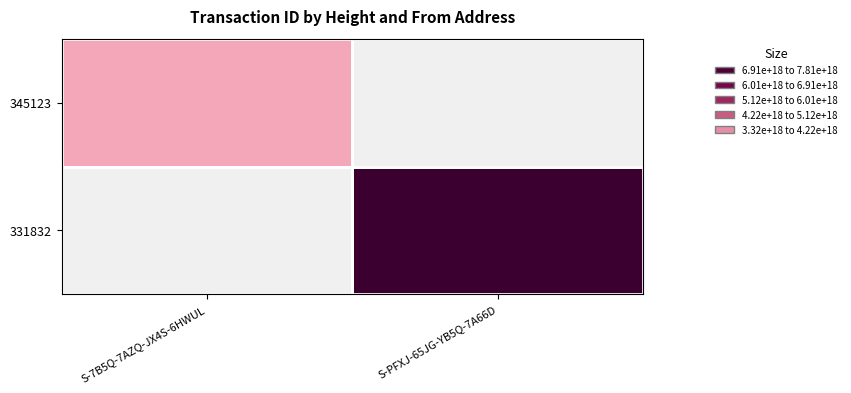

The value of 331832 at S-PFXJ-65JG-YB5Q-7A66D is 7813090574710874112.0. True or false?

True